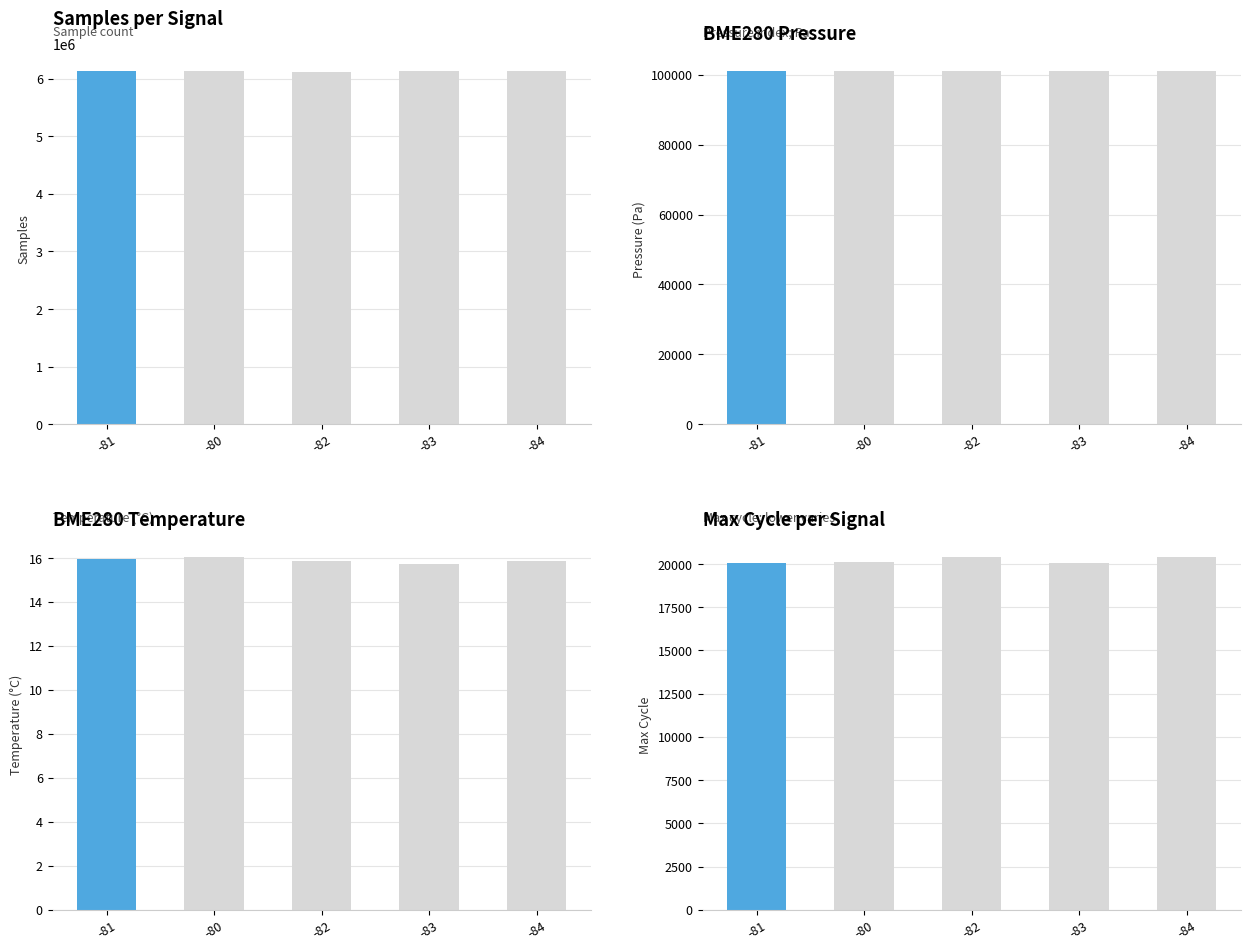

At which category does the chart reach its minimum across all series?

-83